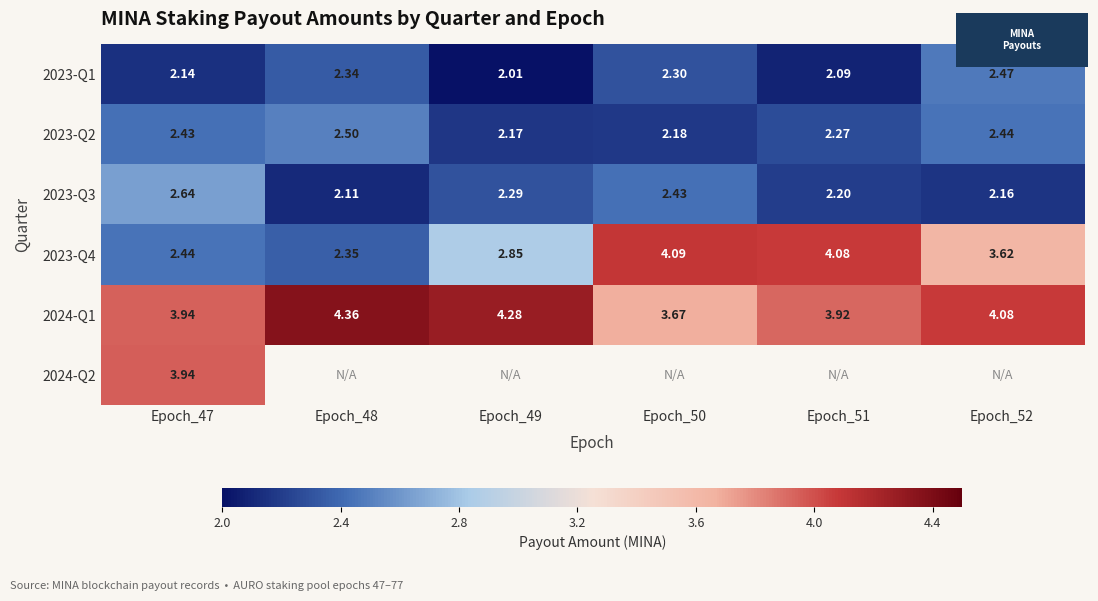

Between Epoch_48 and Epoch_51, which series saw the biggest shift?

2023-Q4